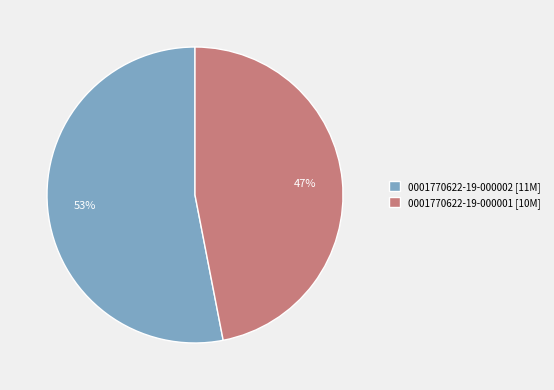

Which slice is the smallest?

0001770622-19-000001